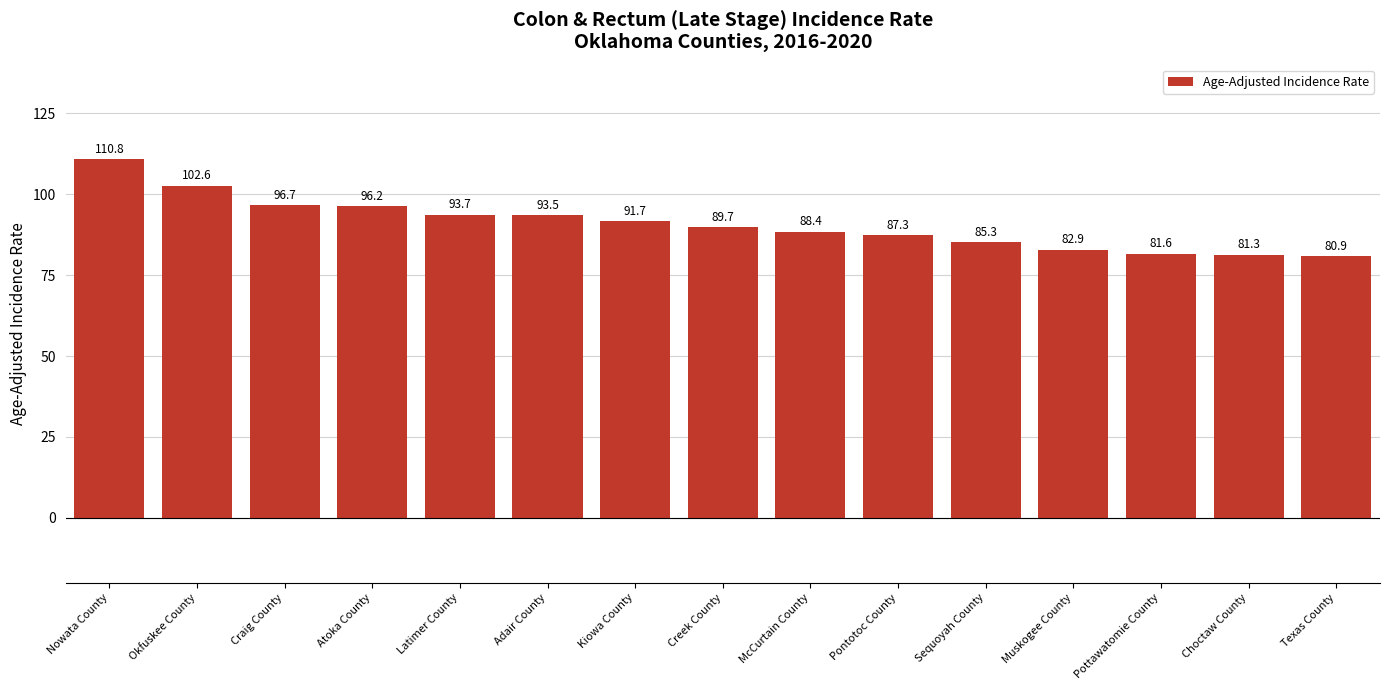

List the labels in order of value, largest first.

Nowata County, Okfuskee County, Craig County, Atoka County, Latimer County, Adair County, Kiowa County, Creek County, McCurtain County, Pontotoc County, Sequoyah County, Muskogee County, Pottawatomie County, Choctaw County, Texas County